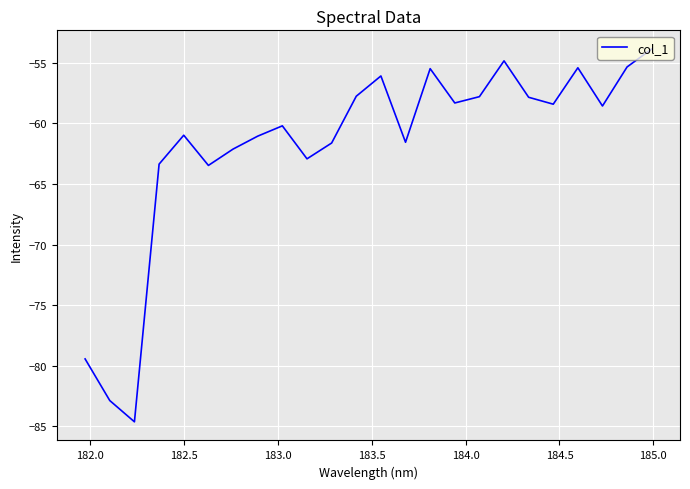

What is the maximum value shown in the chart?

-53.9